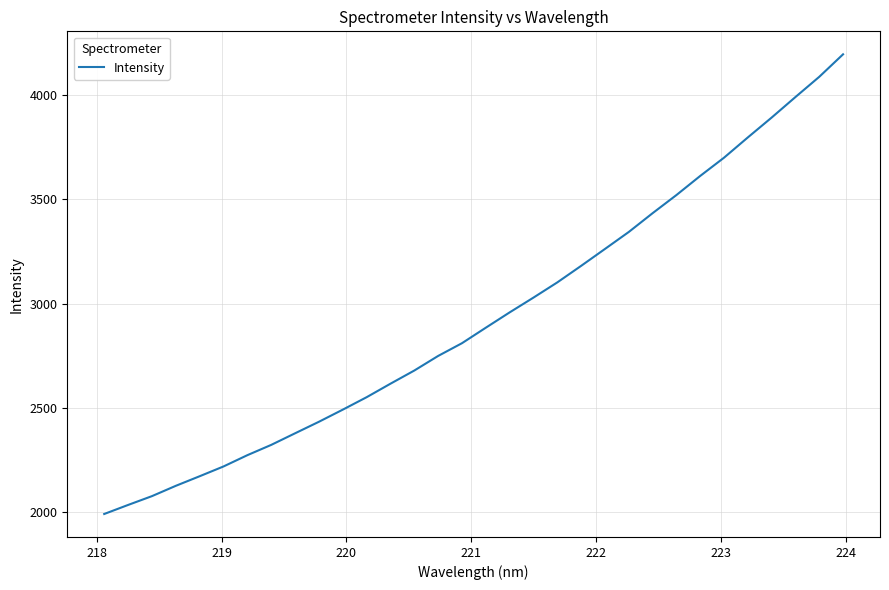

What is the difference between the maximum and minimum values?

2203.9